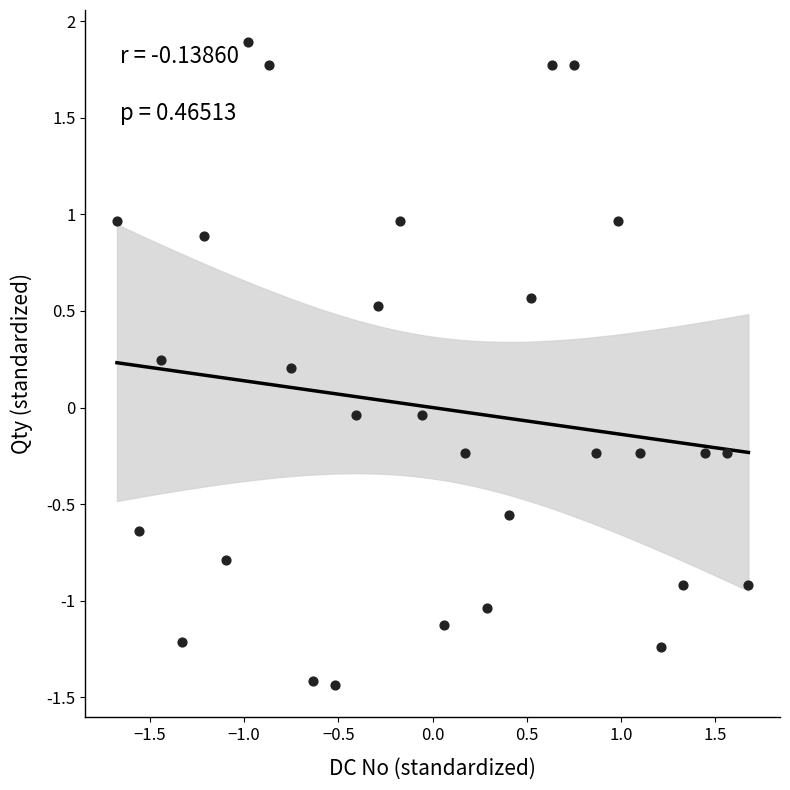

What is the range of X values (max minus min)?

3.4